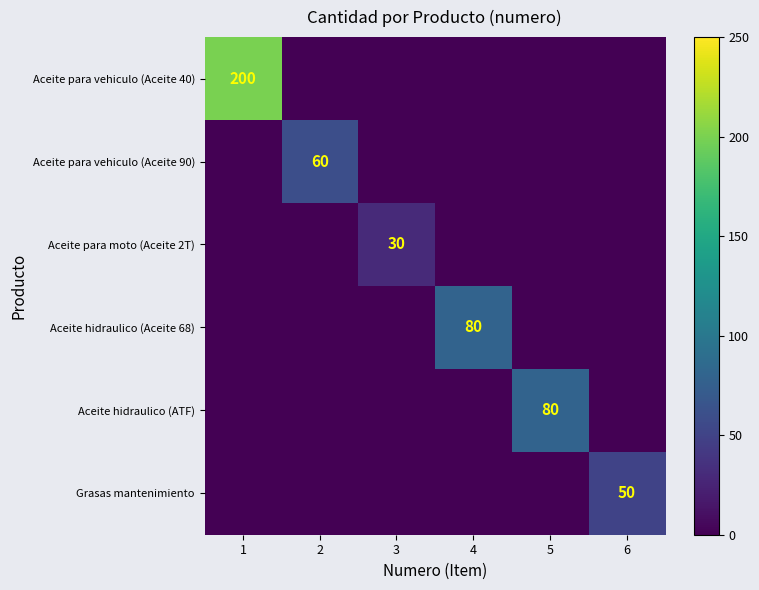

Which has a higher value, 1 or 4?

1